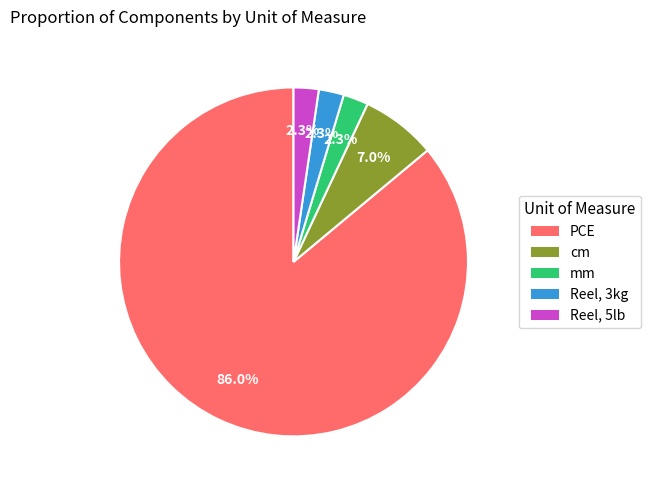

What percentage is NOT represented by Reel, 5lb?

97.7%